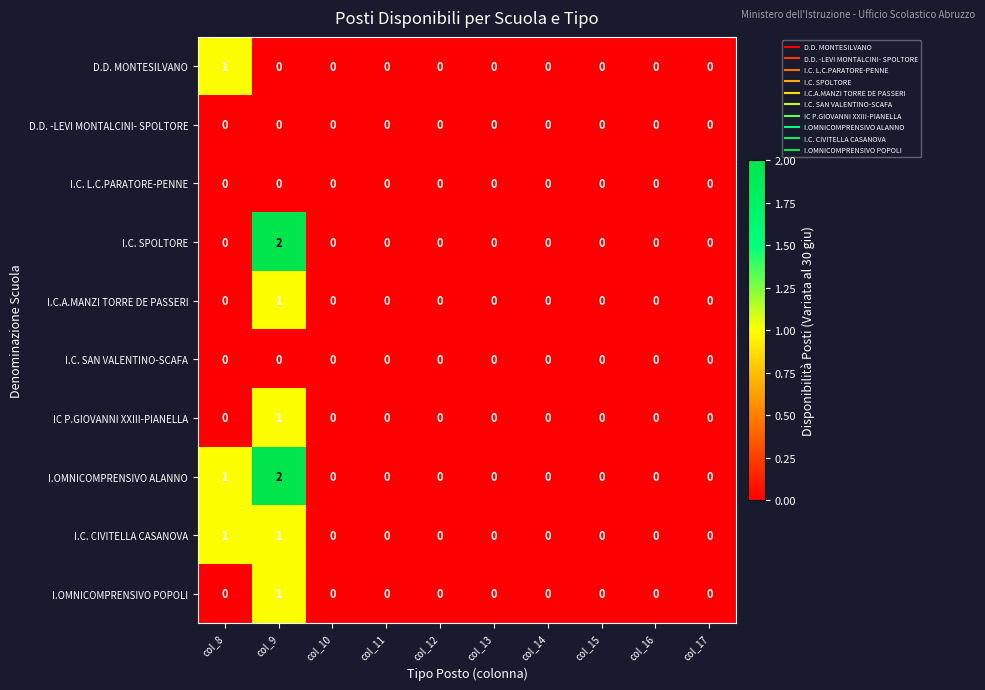

Is the value of I.OMNICOMPRENSIVO POPOLI at col_14 greater than the value of I.C. CIVITELLA CASANOVA at col_8?

No